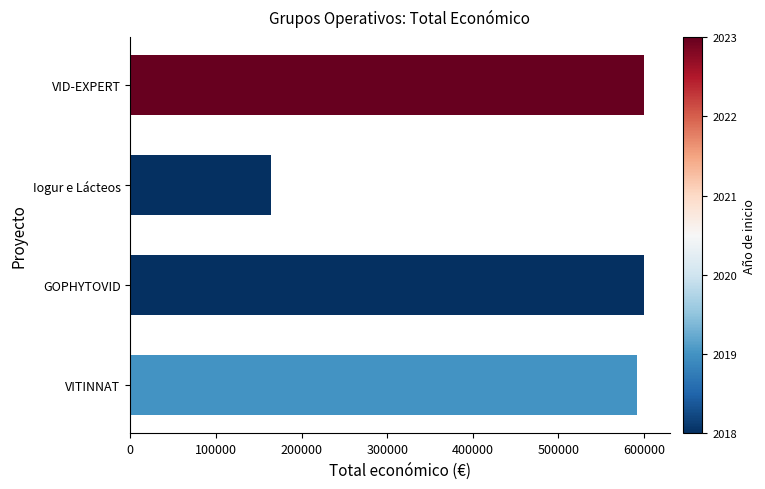

How many distinct data groups are displayed?

1